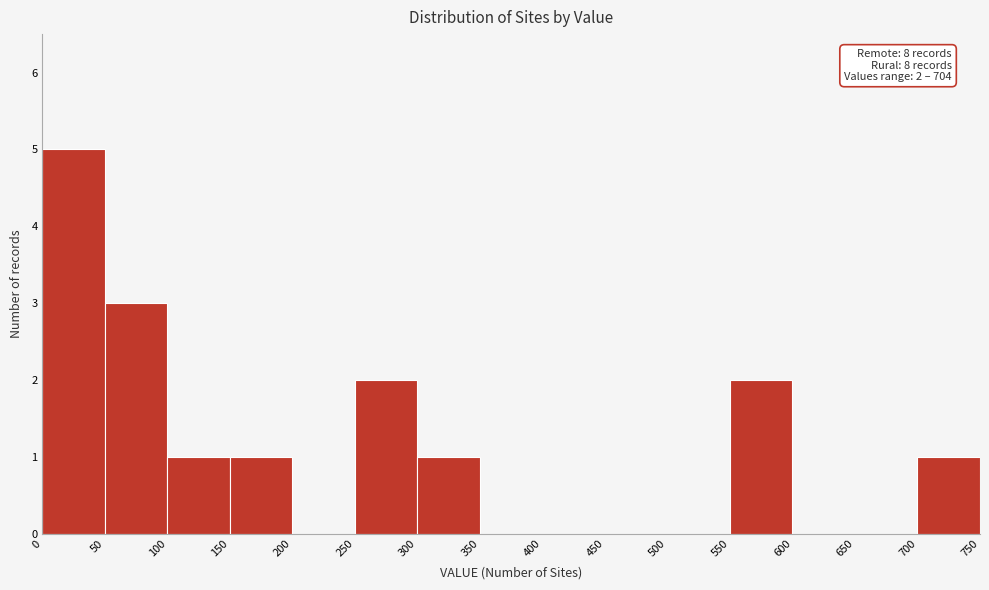

Which range on the x-axis has the tallest bar?

0 to 50